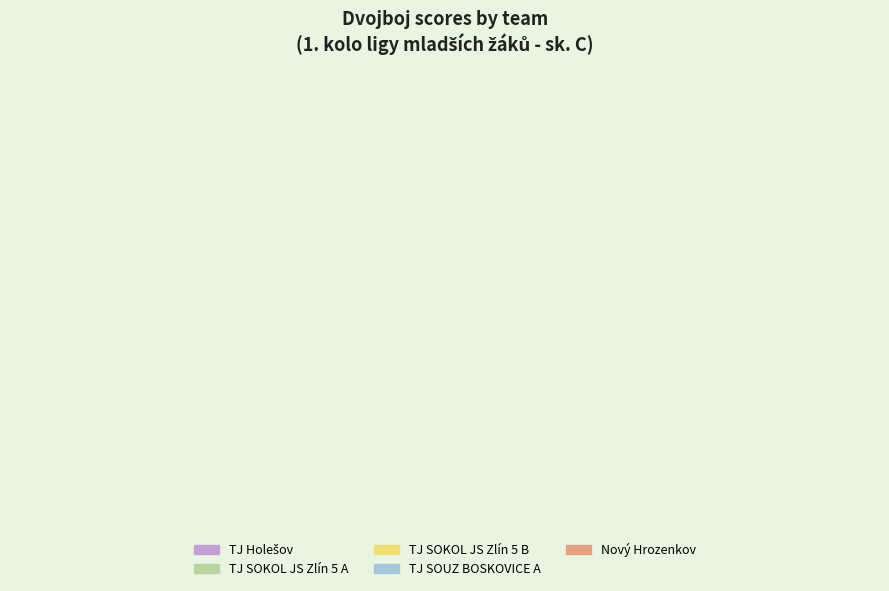

What is the ratio of the value at TJ SOUZ BOSKOVICE A to the value at Nový Hrozenkov?

0.9